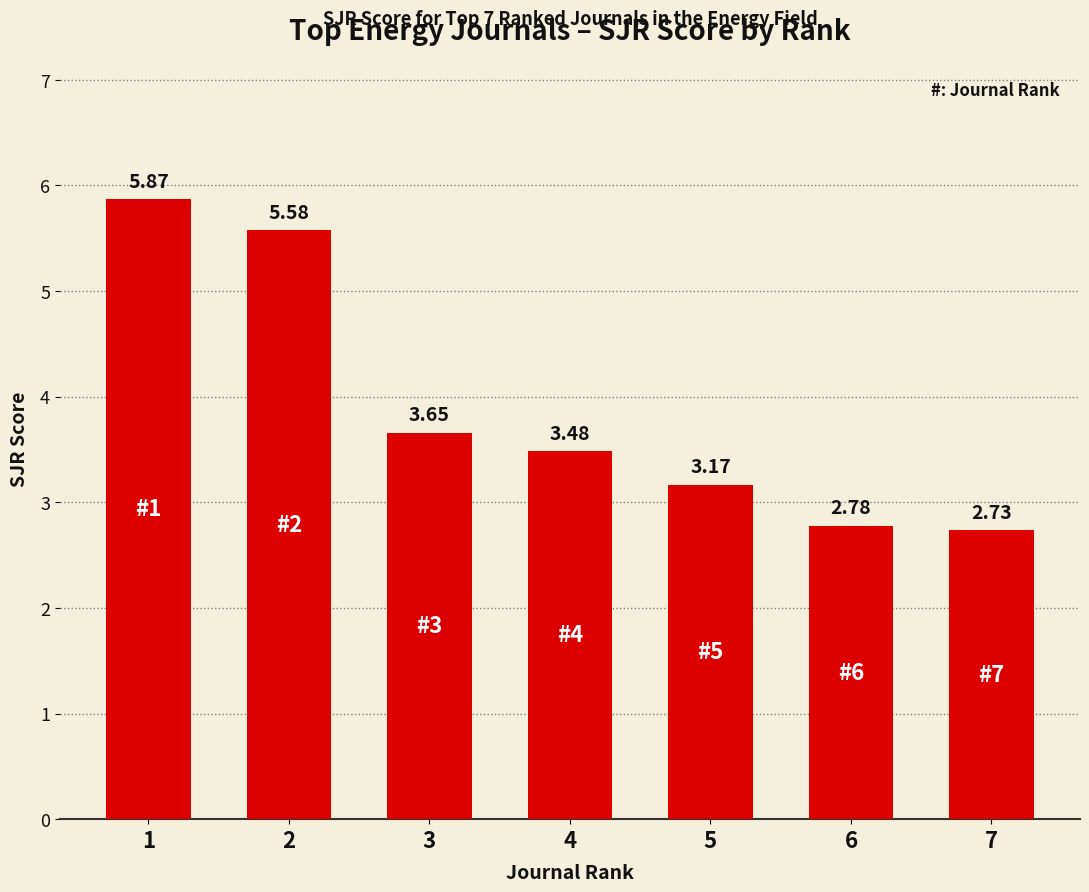

How many values exceed 3?

5